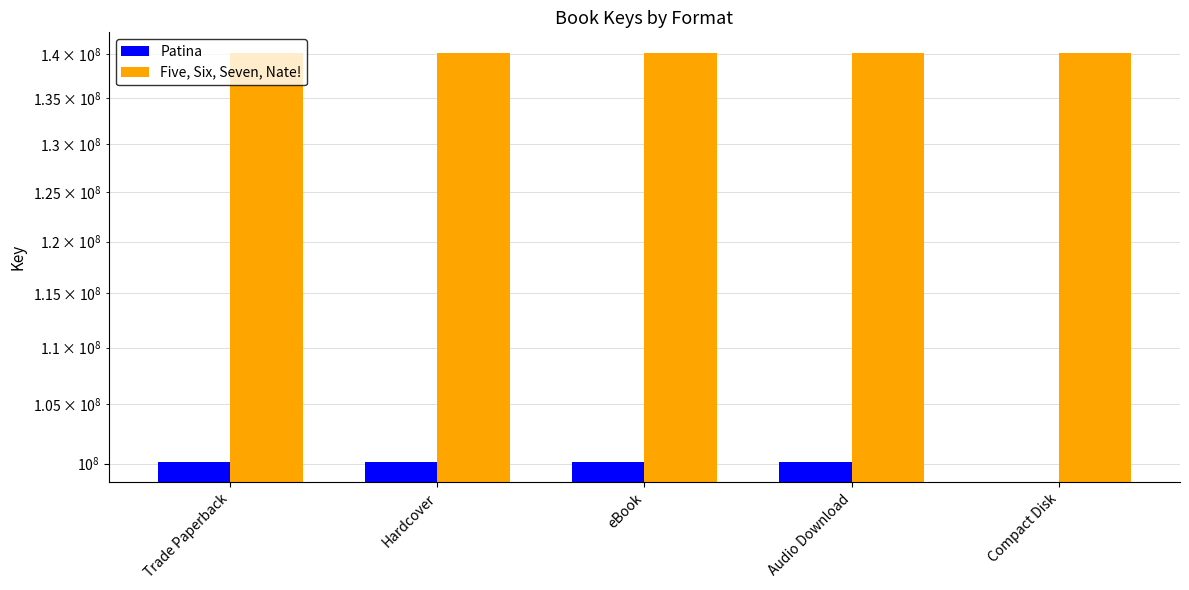

List the series in order of their peak value, highest first.

Five, Six, Seven, Nate!, Patina